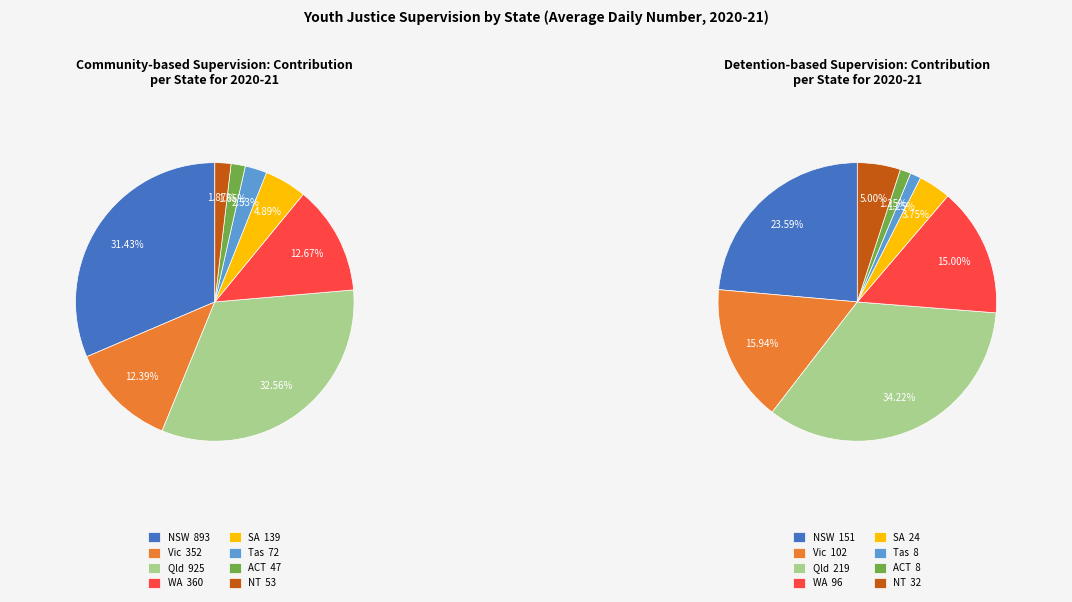

Does any single category account for the majority?

No